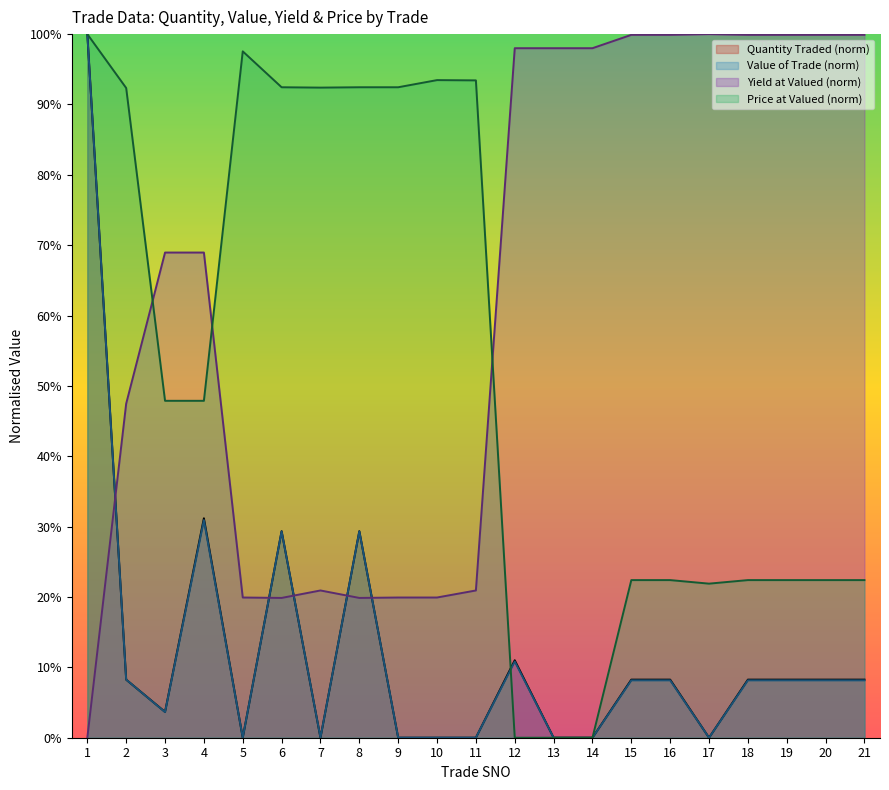

What is the difference between the highest and lowest values at 4?

38.0